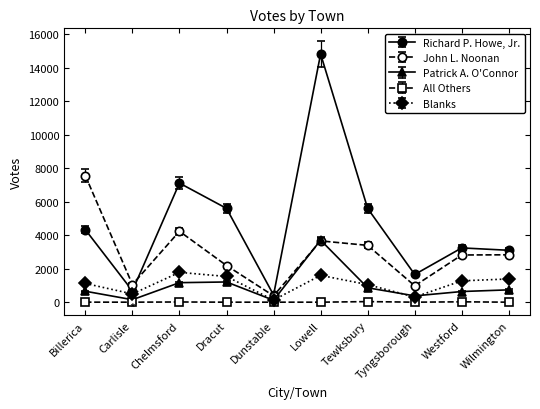

True or false: All Others has more than 0 points higher than both neighbors.

True